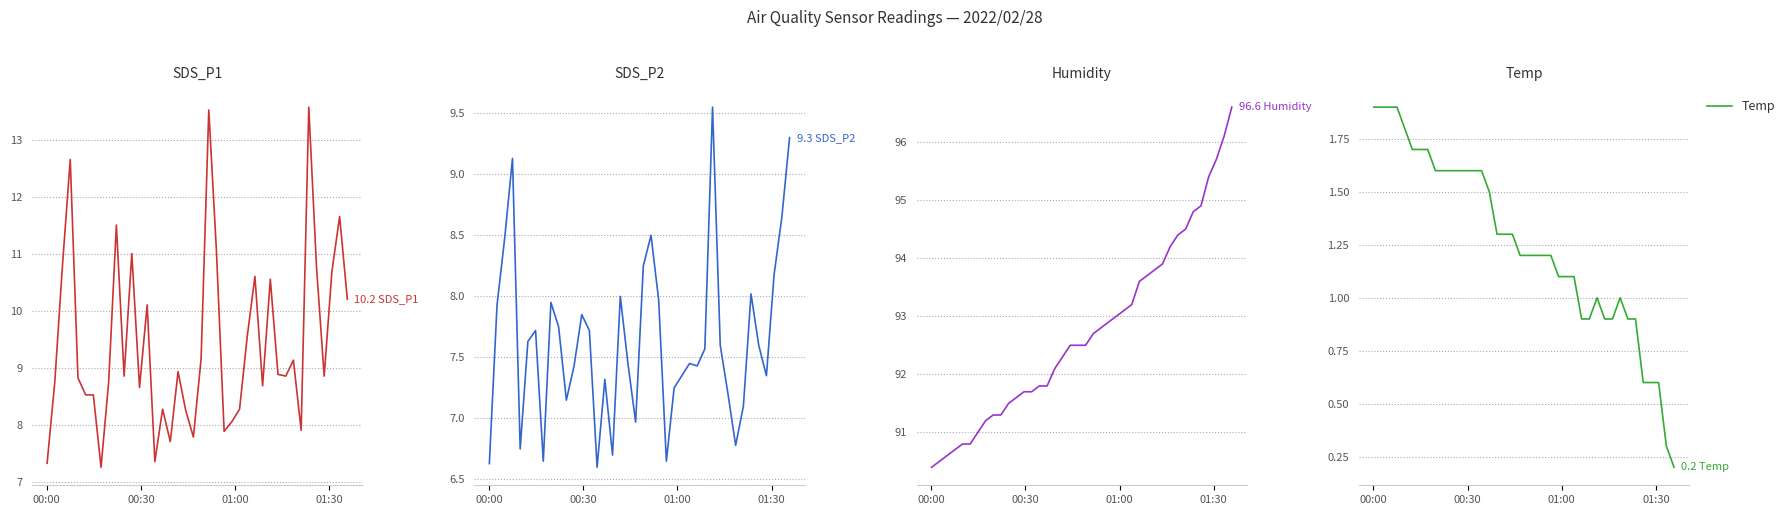

How many interior local valleys does the SDS_P2 series have?

10